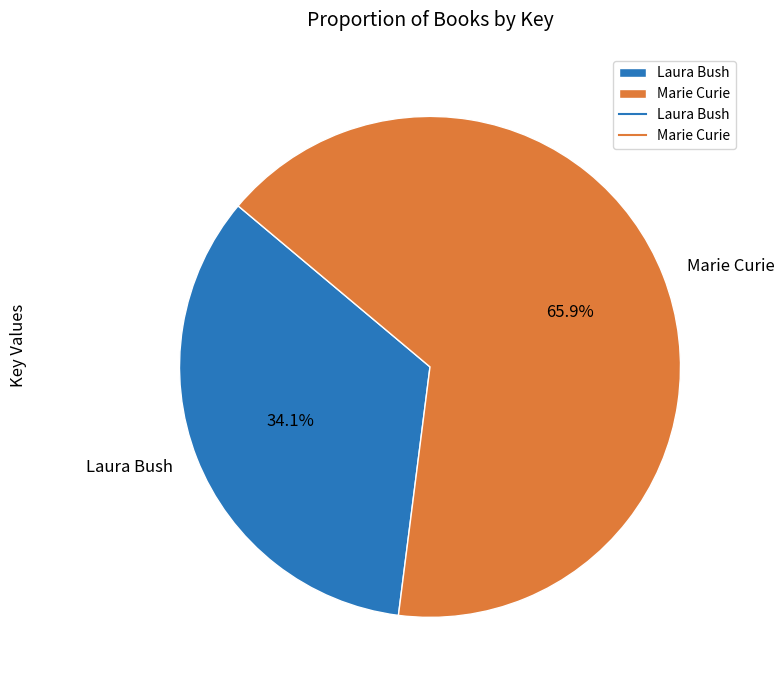

To the nearest percent, what is the average slice percentage?

50%